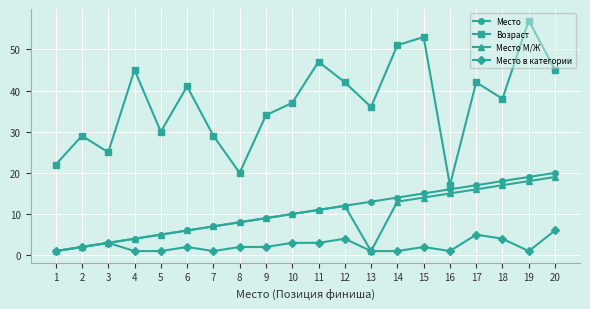

Reading right to left, transcribe all the data shown in this chart.

Место: 20	19	18	17	16	15	14	13	12	11	10	9	8	7	6	5	4	3	2	1
Возраст: 45	57	38	42	17	53	51	36	42	47	37	34	20	29	41	30	45	25	29	22
Место М/Ж: 19	18	17	16	15	14	13	1	12	11	10	9	8	7	6	5	4	3	2	1
Место в категории: 6	1	4	5	1	2	1	1	4	3	3	2	2	1	2	1	1	3	2	1